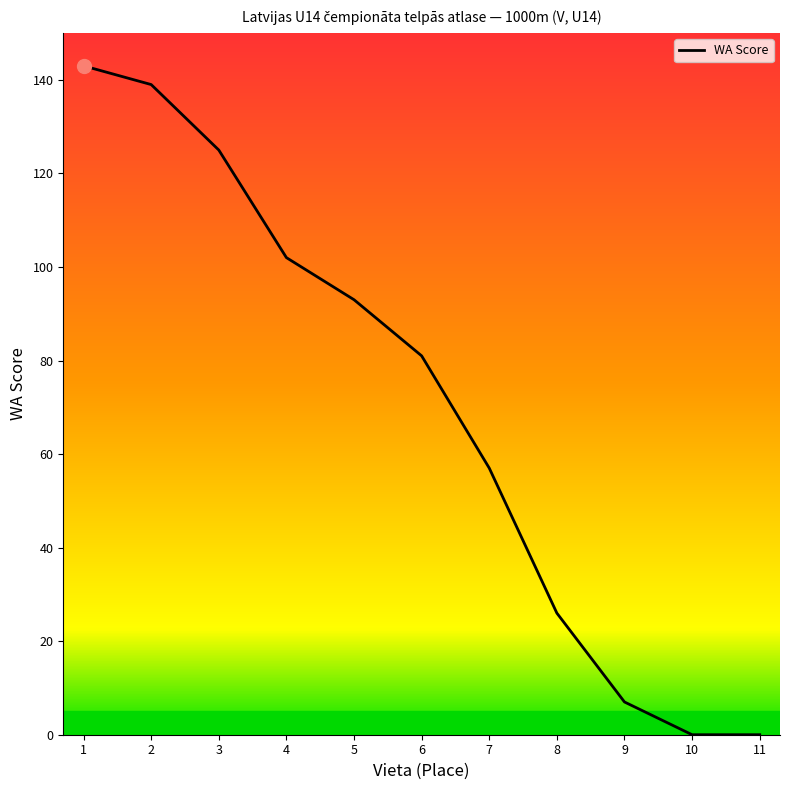

What is the greatest value displayed?

143